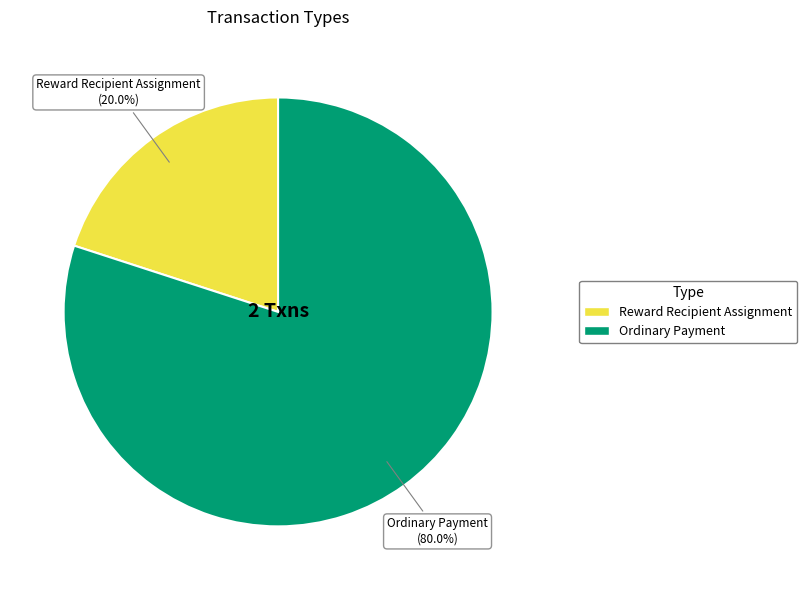

The Reward Recipient Assignment slice represents 31% of the pie. True or false?

False